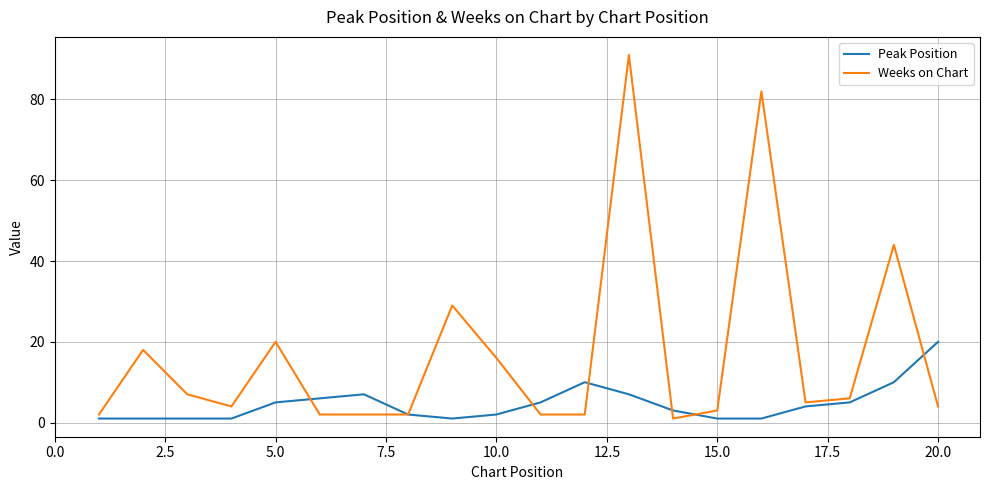

Which series has the largest total across all categories?

Weeks on Chart